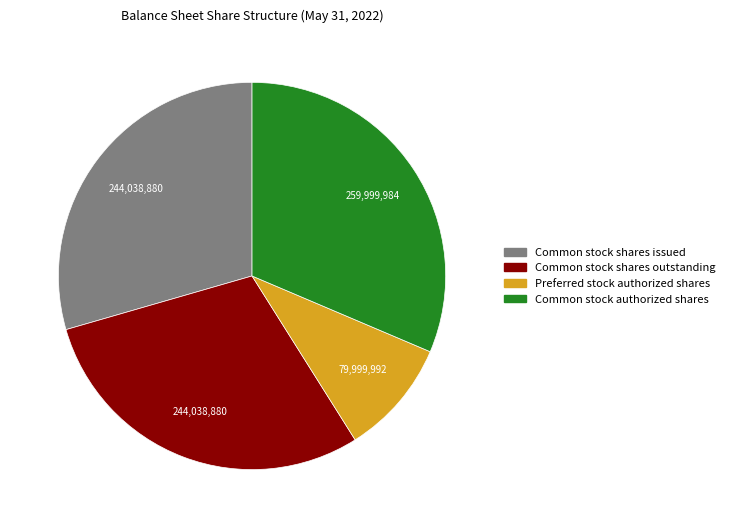

How many slices are in this pie chart?

4